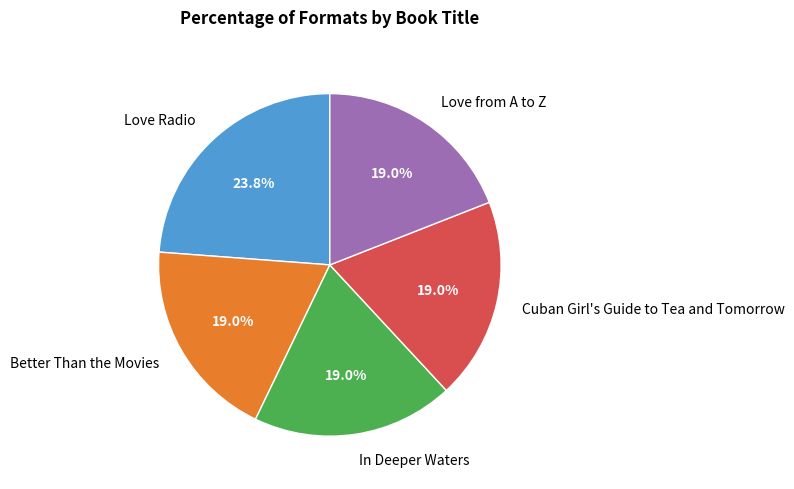

Is it true that Better Than the Movies is 6% of the pie?

False